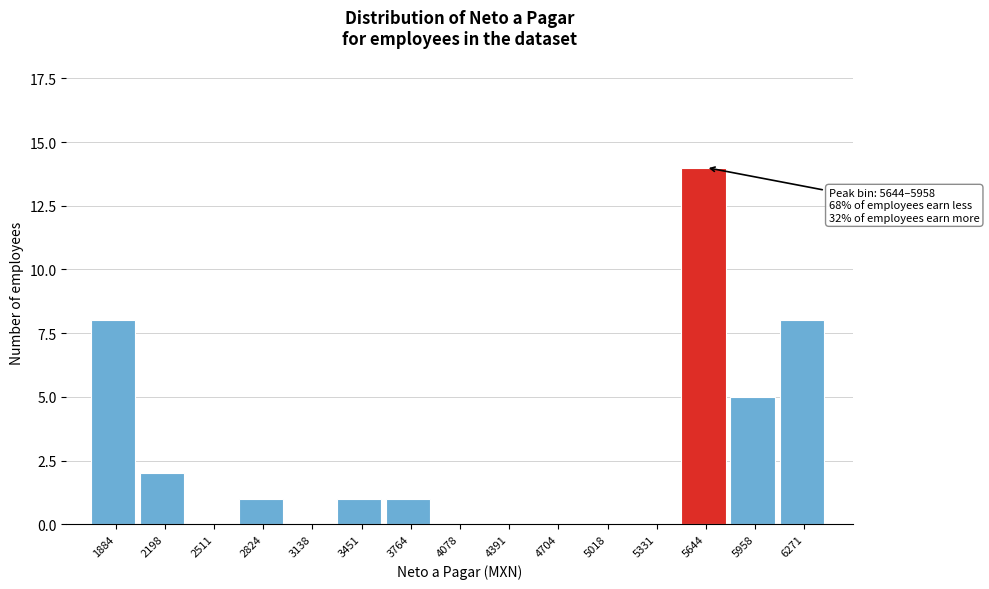

Reading left to right, what are all the values shown in this chart?

1884=8	2198=2	2511=0	2824=1	3138=0	3451=1	3764=1	4078=0	4391=0	4704=0	5018=0	5331=0	5644=14	5958=5	6271=8